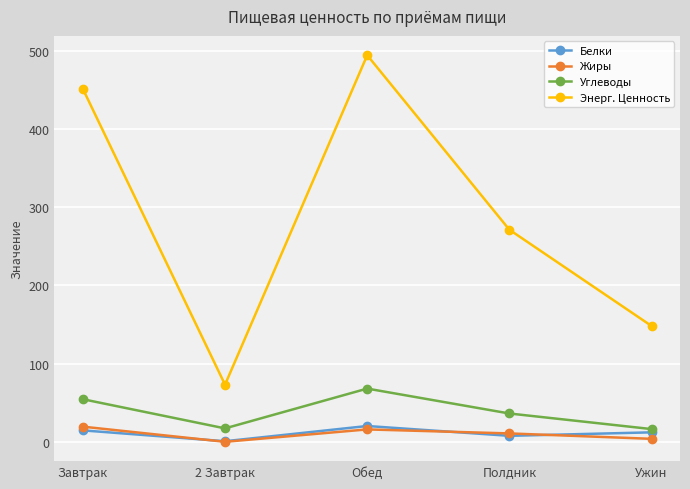

True or false: Энерг. Ценность has a value of 73.0 at 2 Завтрак.

True